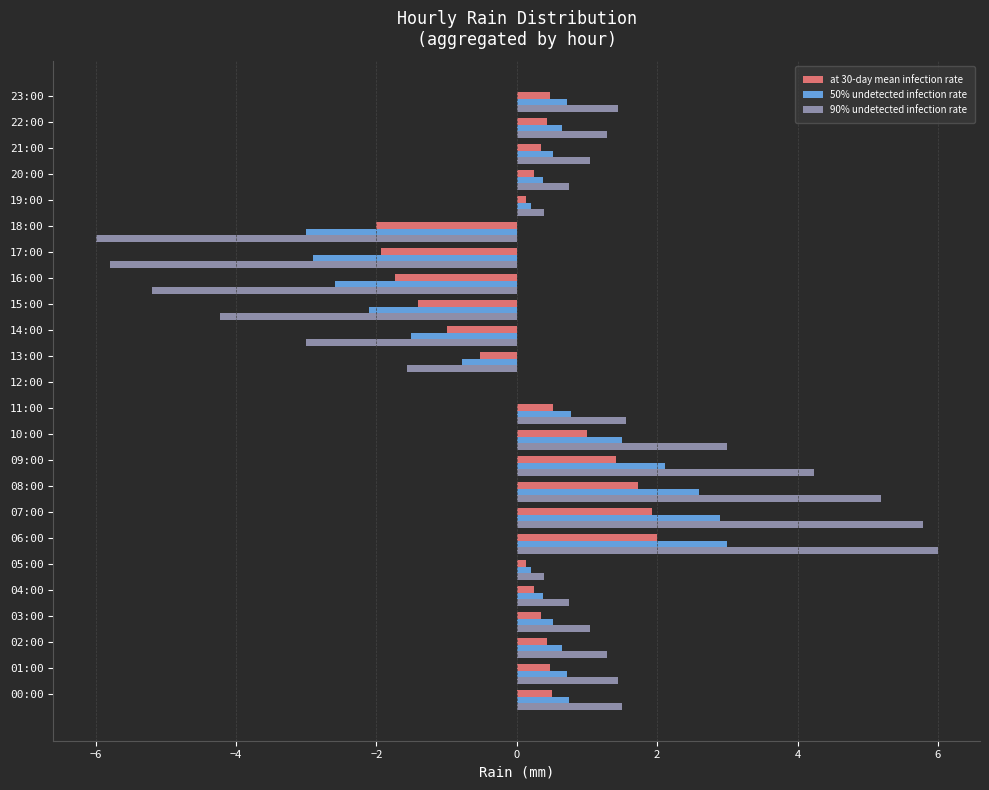

What is the greatest value displayed?

6.0